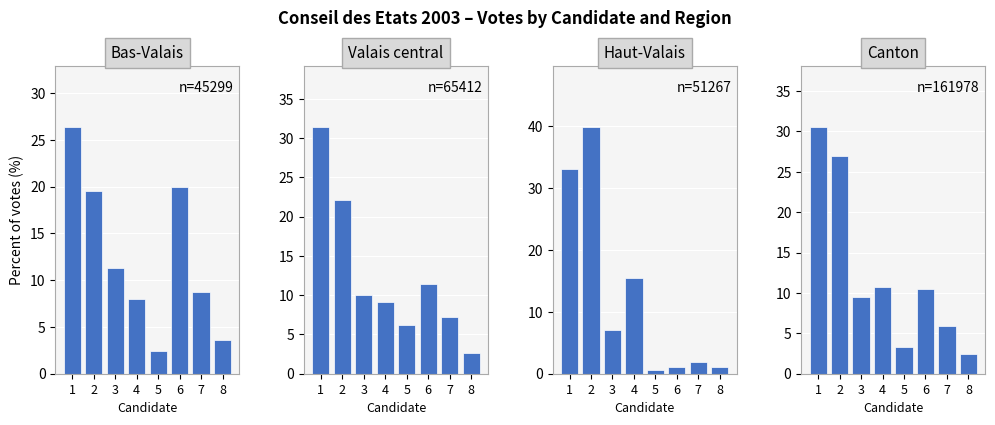

The Bas-Valais series shows 26.3 at 1. True or false?

True